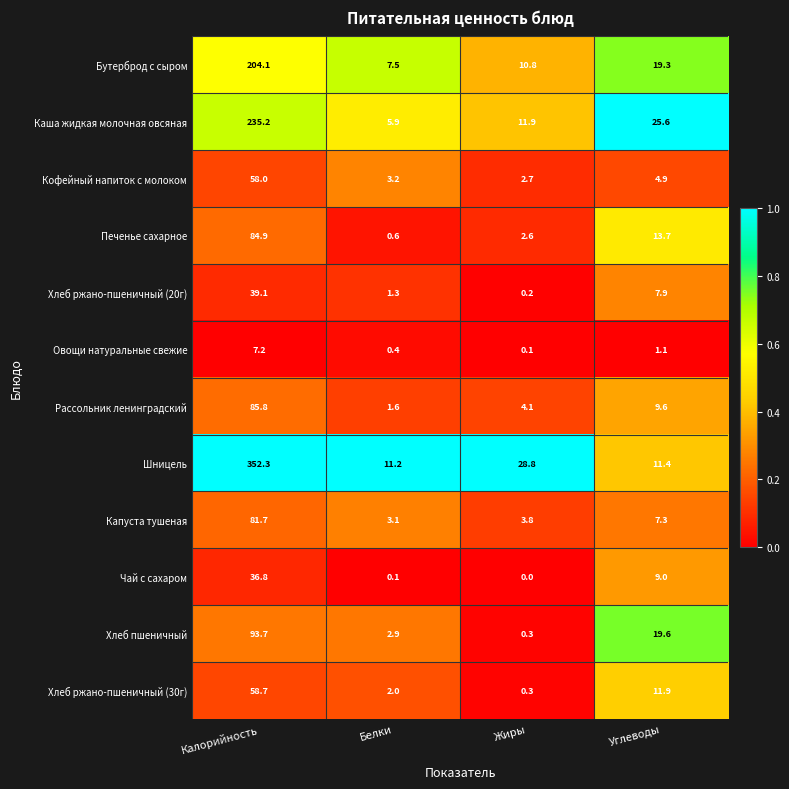

Which series has the largest range (max minus min)?

Шницель